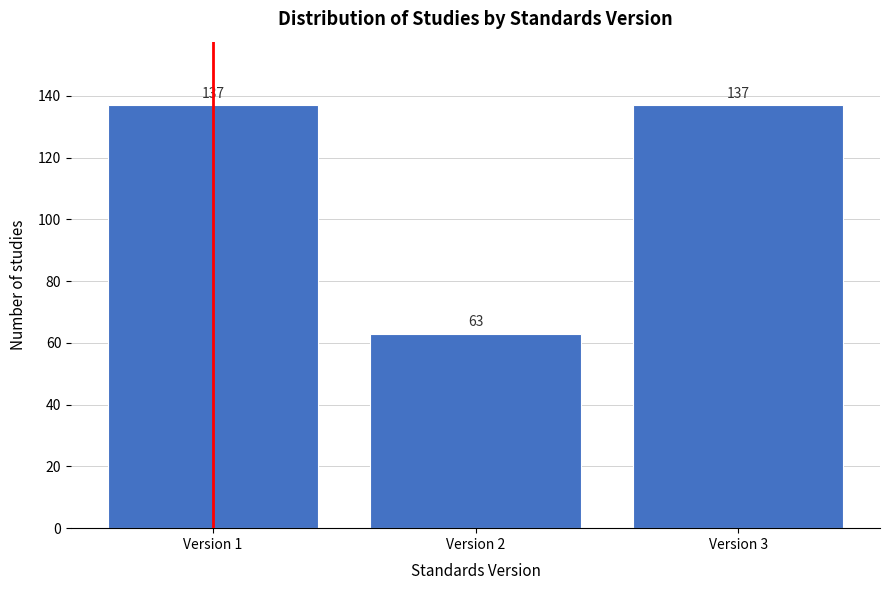

Reading left to right, extract all data points from this chart.

Version 1=137	Version 2=63	Version 3=137